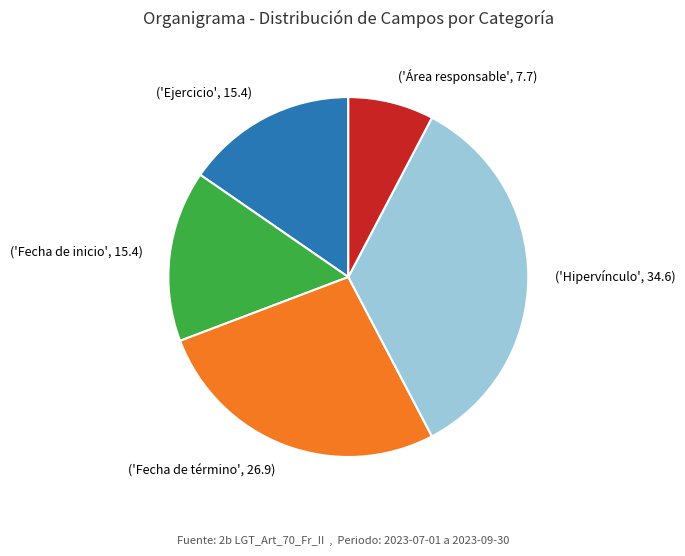

True or false: ('Fecha de término', 26.9) accounts for 27% of the total.

True